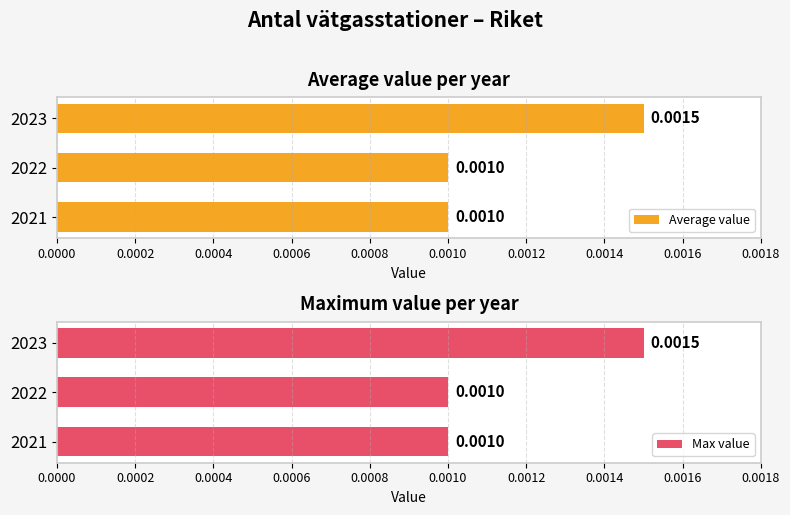

Rank the series at 2022 from highest to lowest value.

Average value, Max value